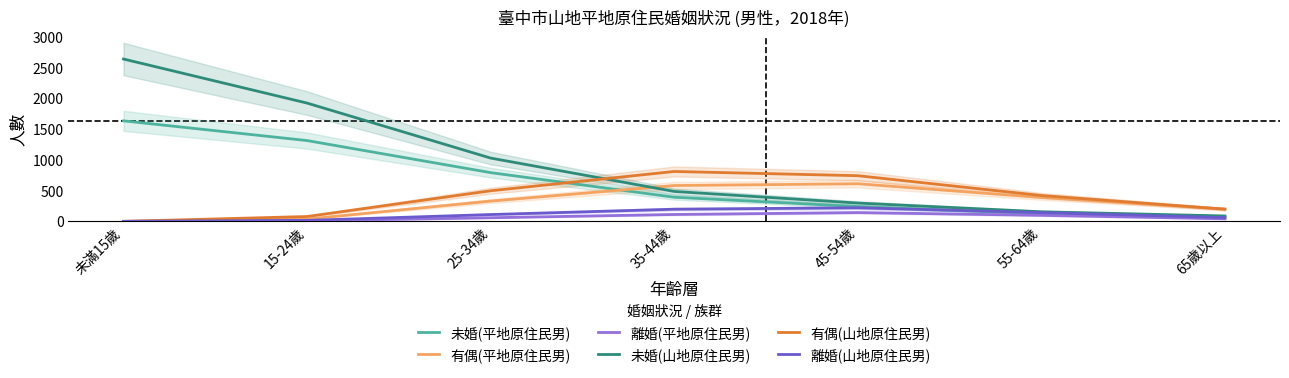

Is the value of 有偶(山地原住民男) at 65歲以上 greater than the value of 未婚(平地原住民男) at 45-54歲?

No